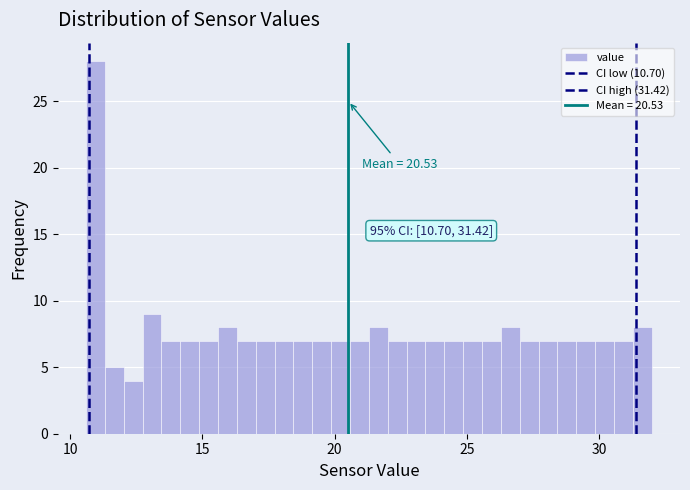

Read against the x-axis, roughly where is the centre of the tallest bar?

11.0